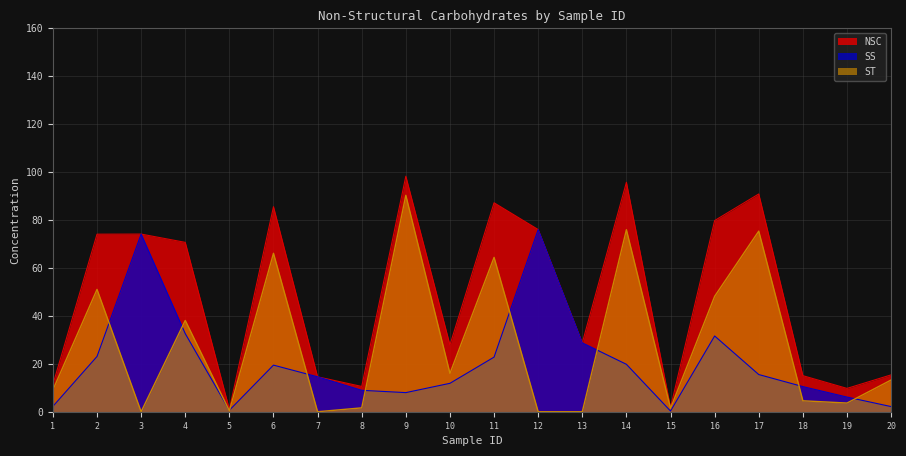

What is the sum of all ST values?

559.3